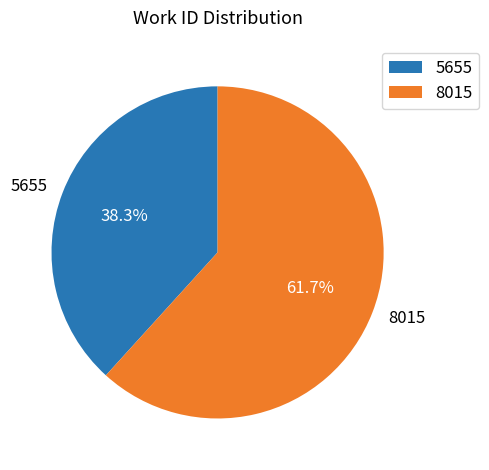

Which has a higher value, 8015 or 5655?

8015